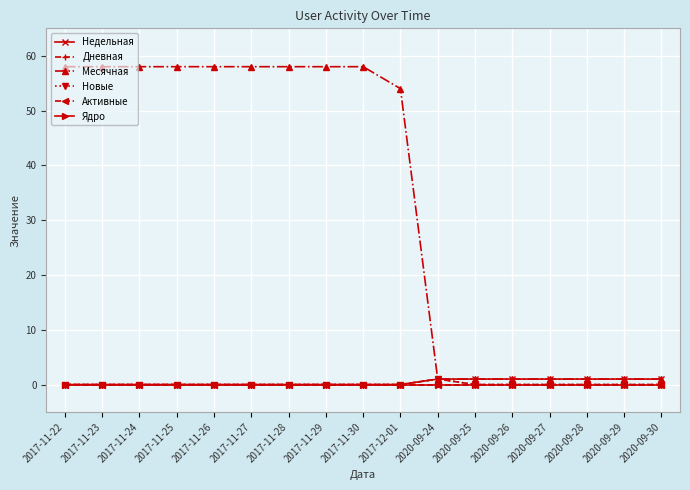

Between 2017-11-25 and 2020-09-25, which is larger?

2020-09-25